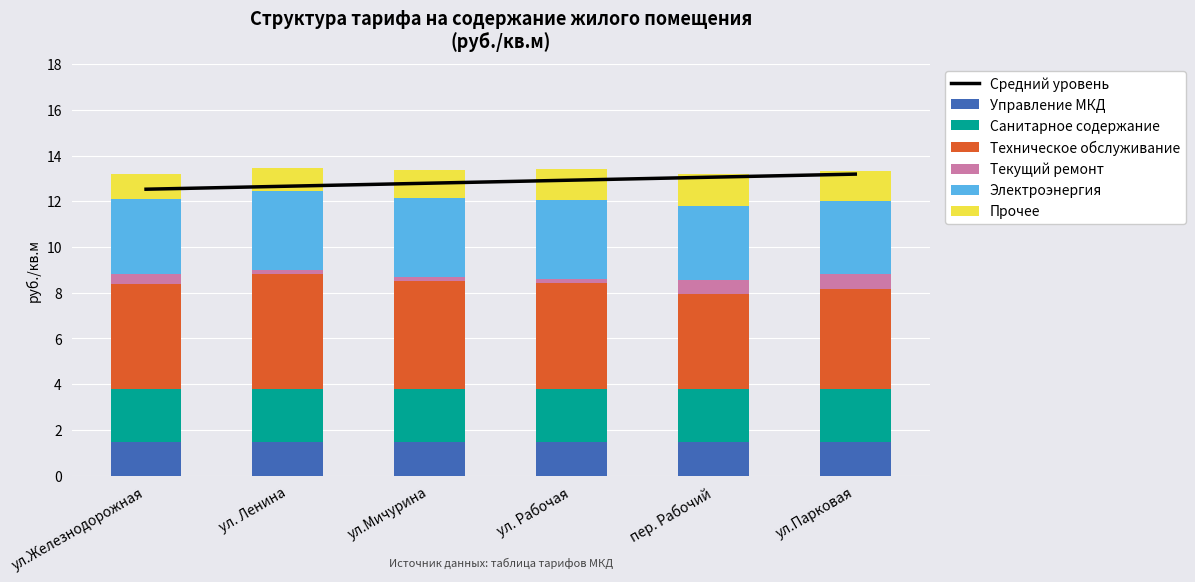

What is the maximum value for Управление МКД?

1.5